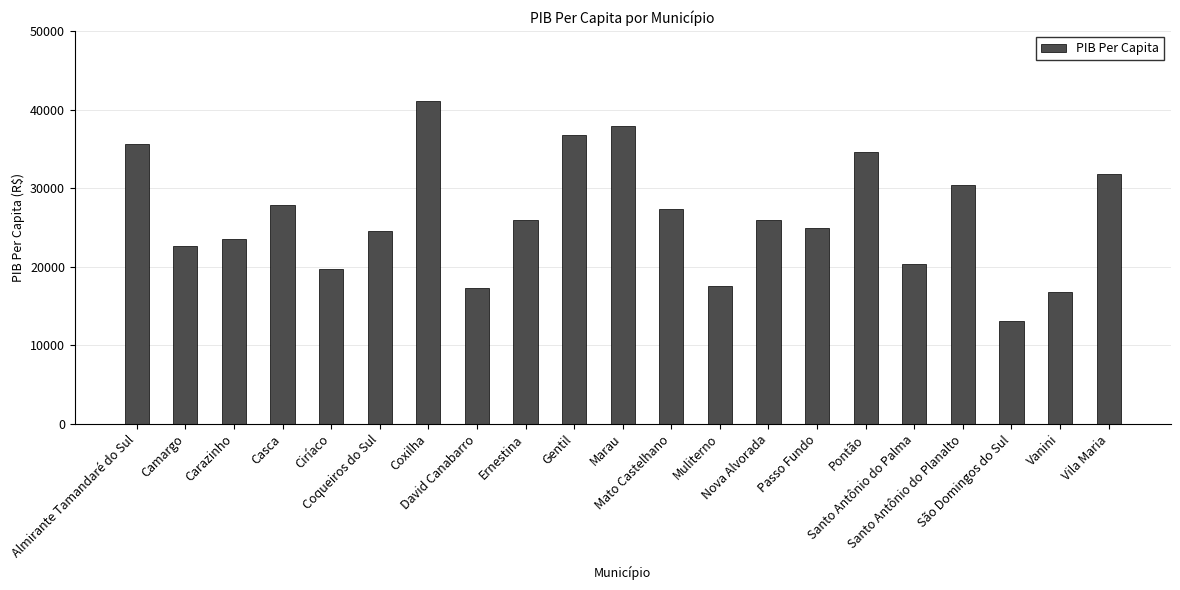

What is the difference between the maximum and minimum values?

28002.0